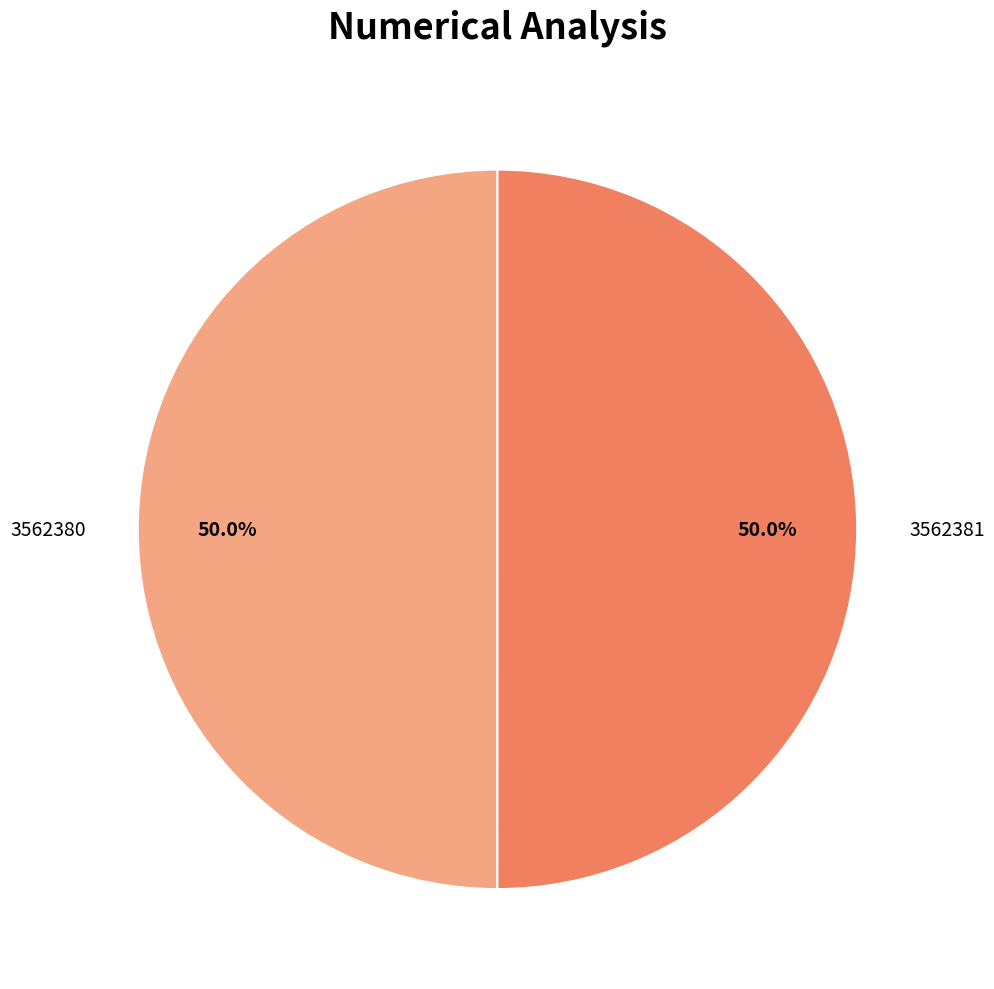

Count the number of slices in the pie.

2